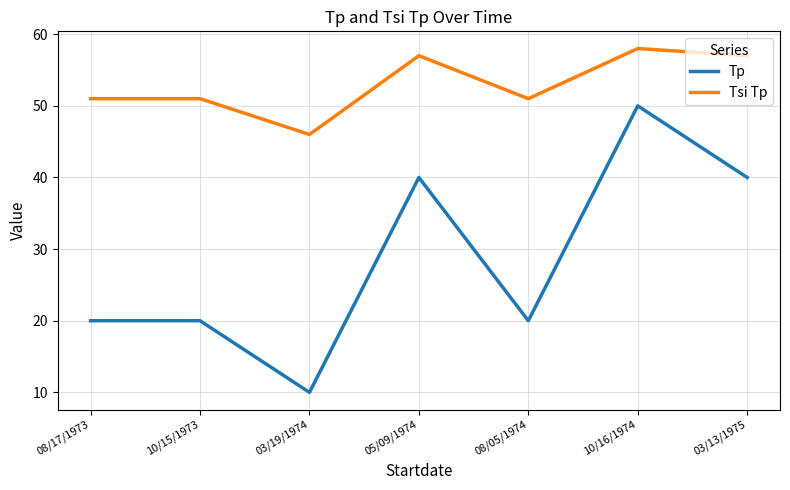

What are all the series names shown in the legend?

Tp, Tsi Tp